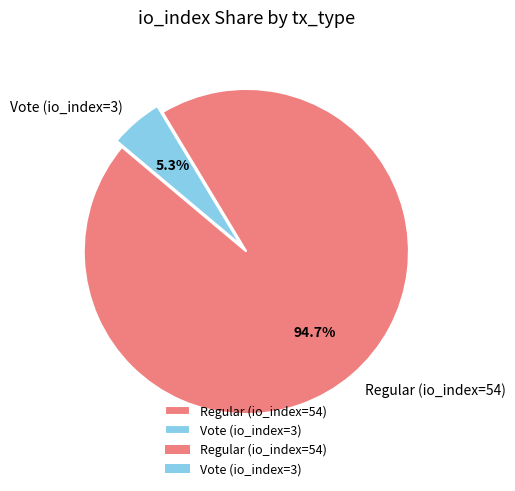

Combined, do Vote (io_index=3) and Regular (io_index=54) account for over 50%?

Yes